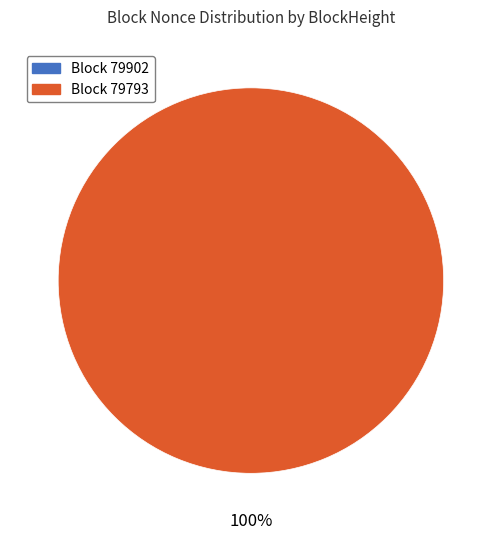

To the nearest percent, what is the difference between the largest and smallest slice percentages?

100%